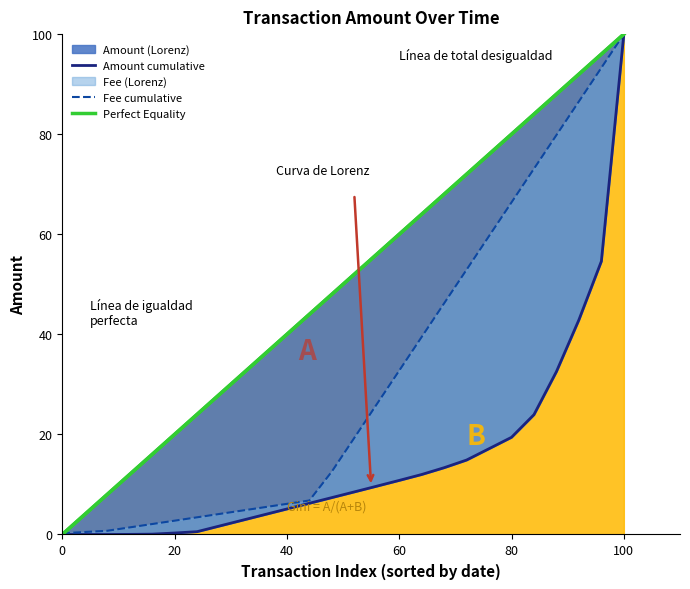

True or false: Fee cumulative and Perfect Equality intersect in this chart.

True